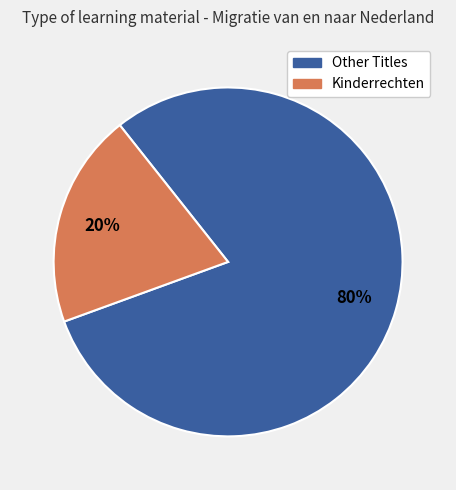

To the nearest percent, what is the difference between the largest and smallest slice percentages?

60%